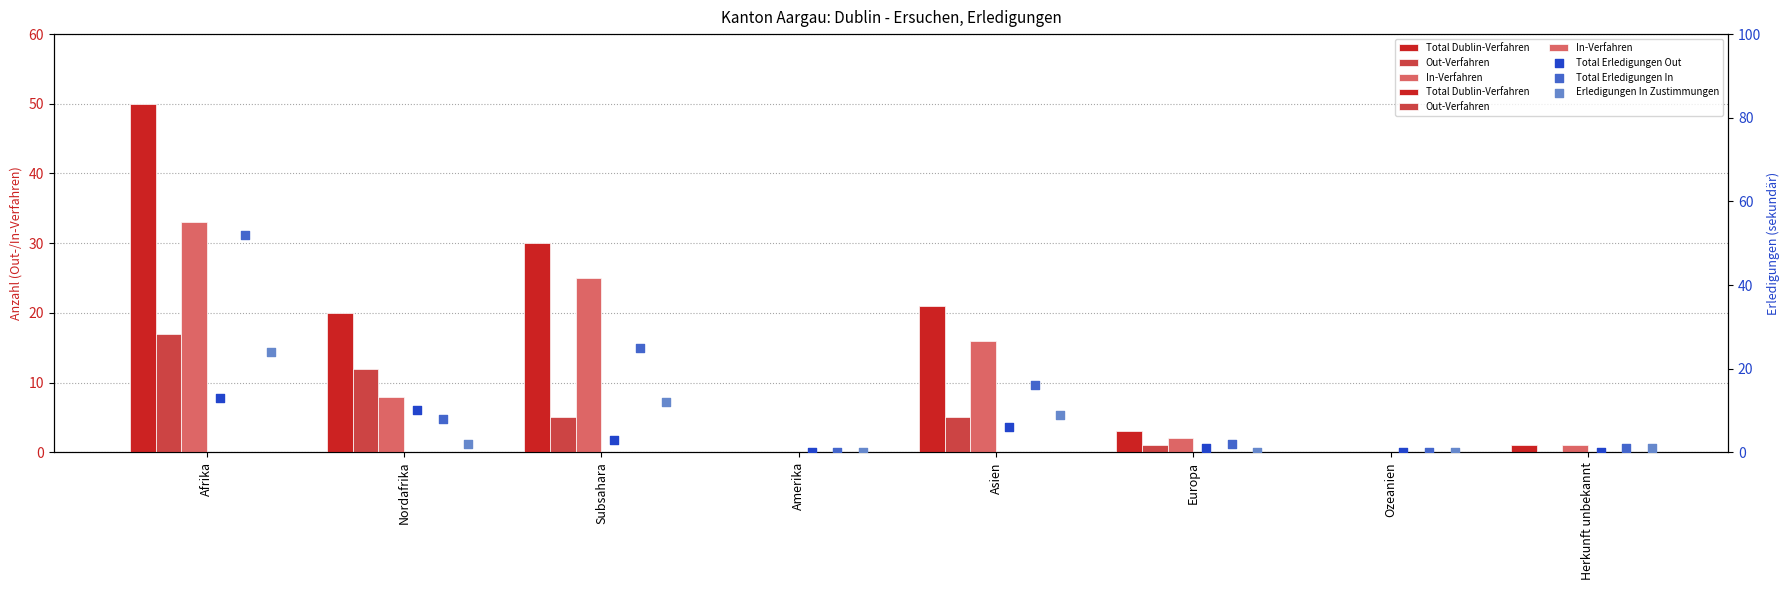

Which series reaches the maximum Y coordinate?

Total Erledigungen In